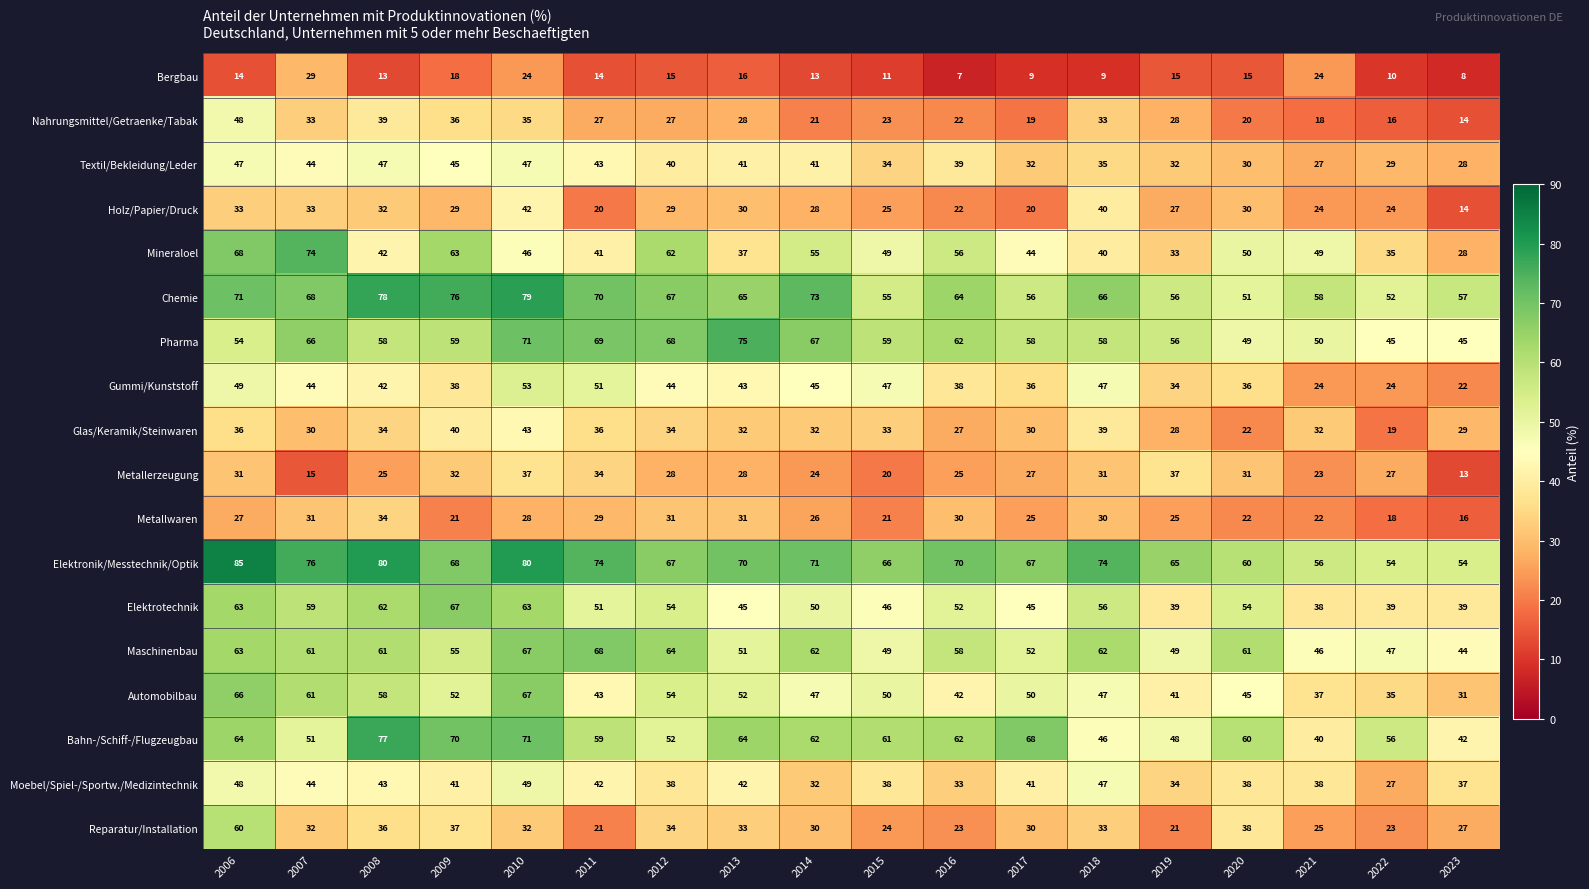

Between 2007 and 2023, which series saw the biggest shift?

Mineraloel